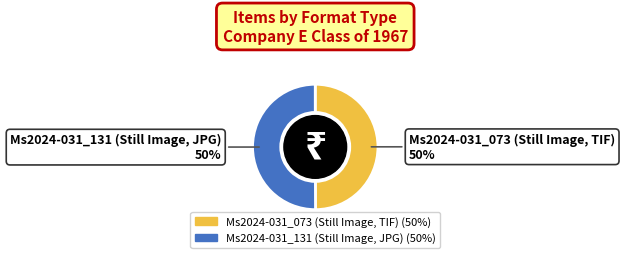

How many segments does this pie chart have?

2